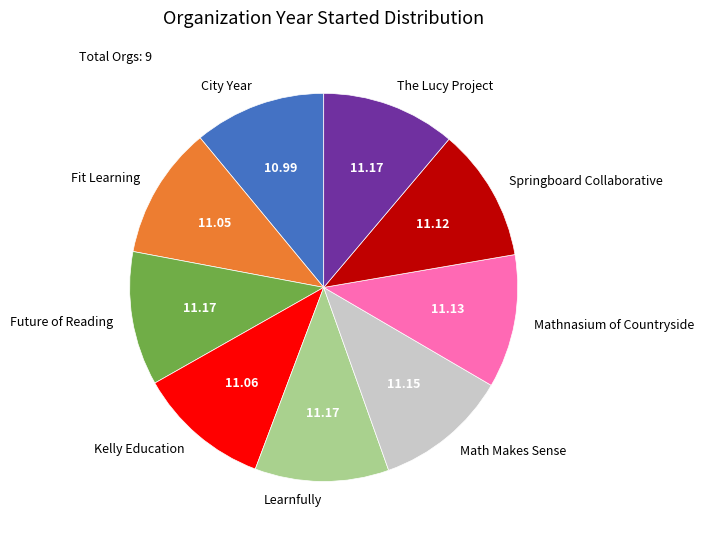

Combined, do Math Makes Sense and Learnfully account for over 50%?

No